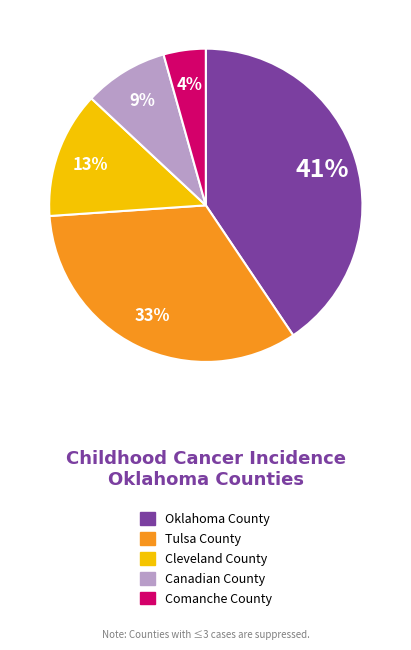

How many segments does this pie chart have?

5